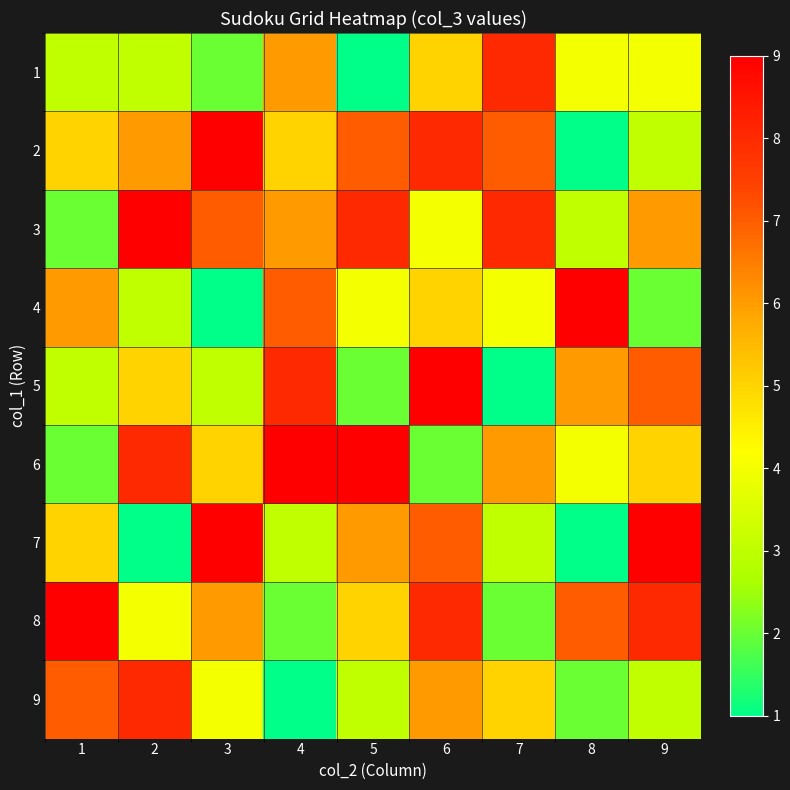

Which series changed the most between 4 and 6?

6